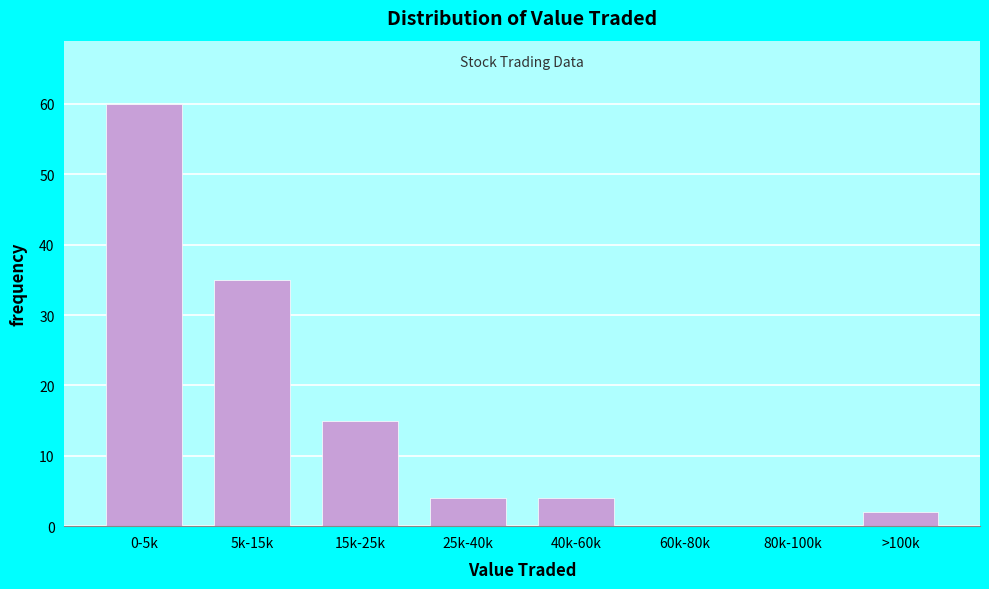

Reading left to right, transcribe all the data shown in this chart.

0-5k=60	5k-15k=35	15k-25k=15	25k-40k=4	40k-60k=4	60k-80k=0	80k-100k=0	>100k=2